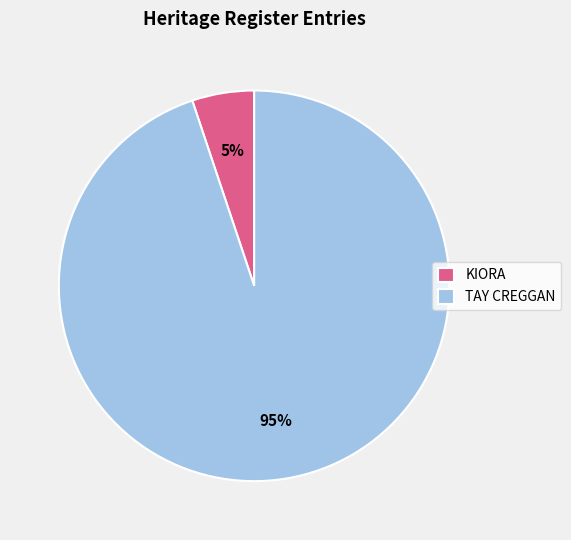

To the nearest percent, what portion does TAY CREGGAN represent?

95%